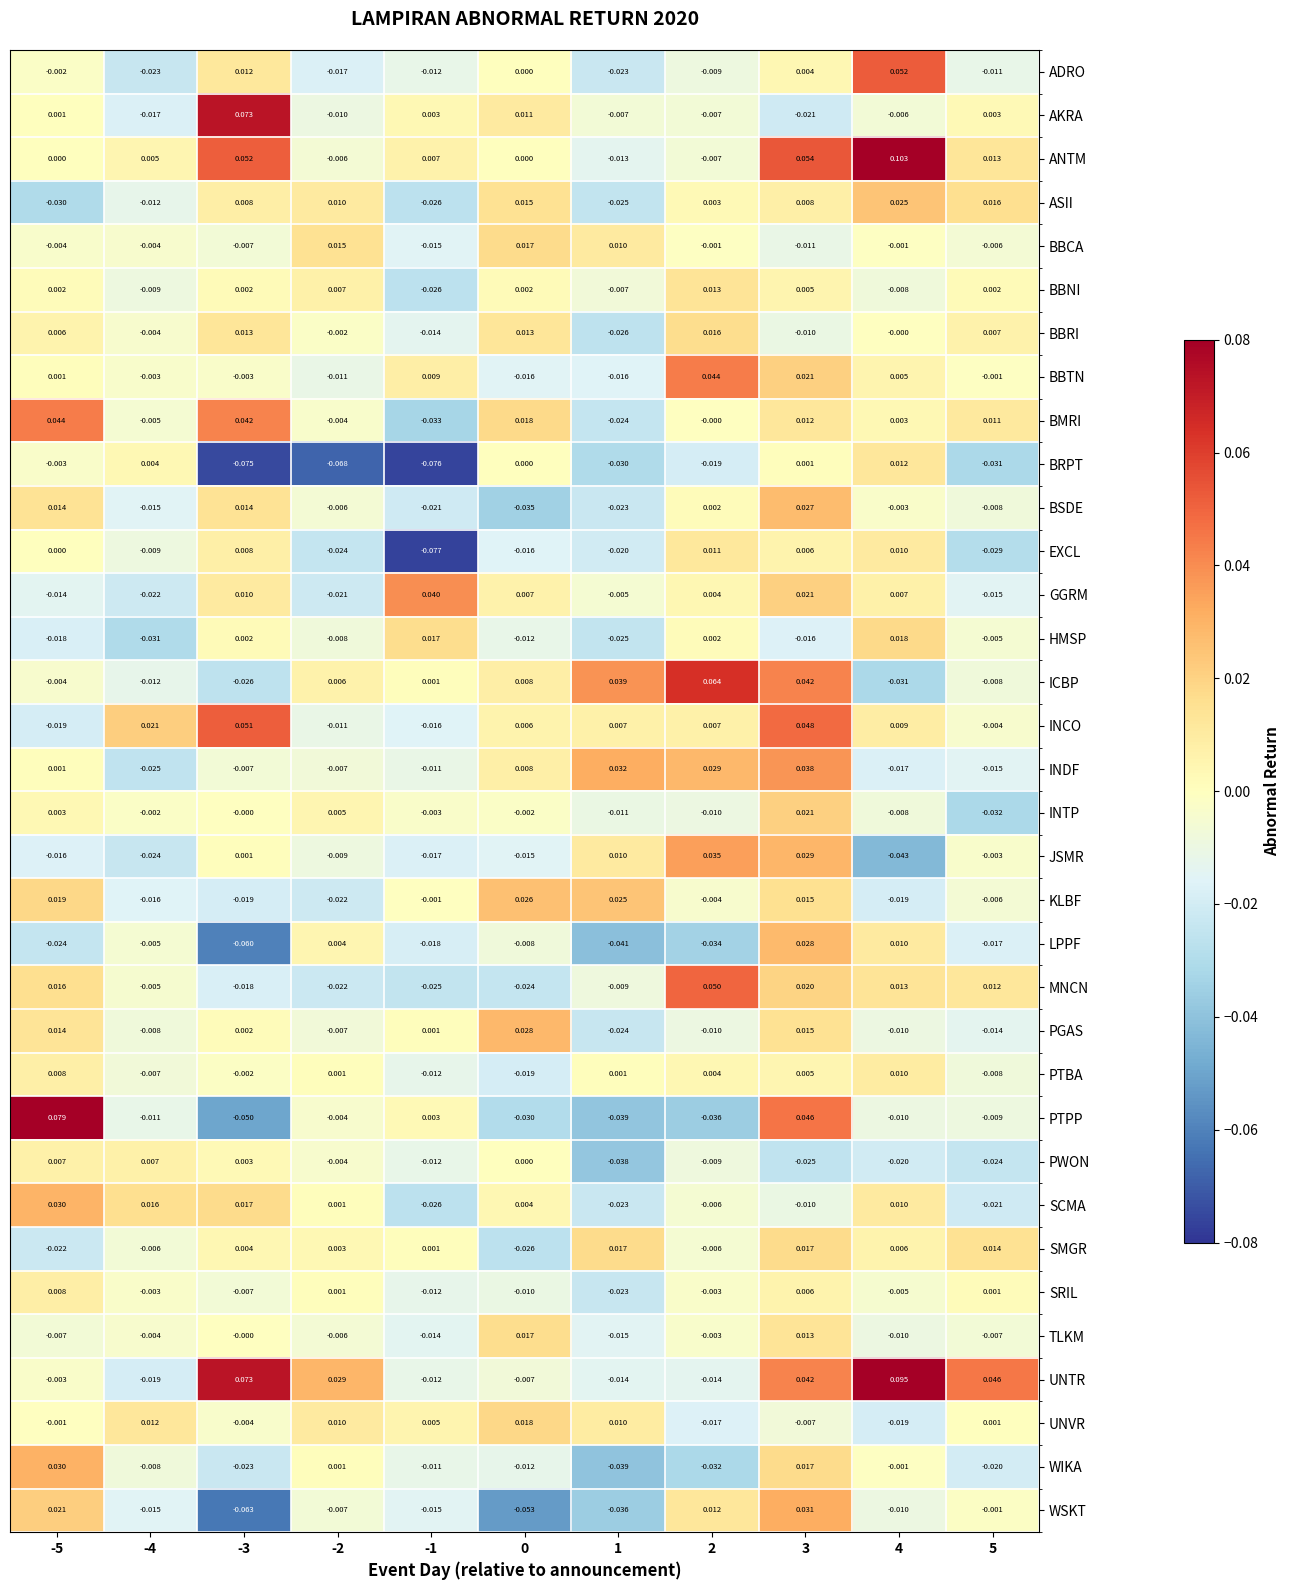

How many series are shown in this chart?

34